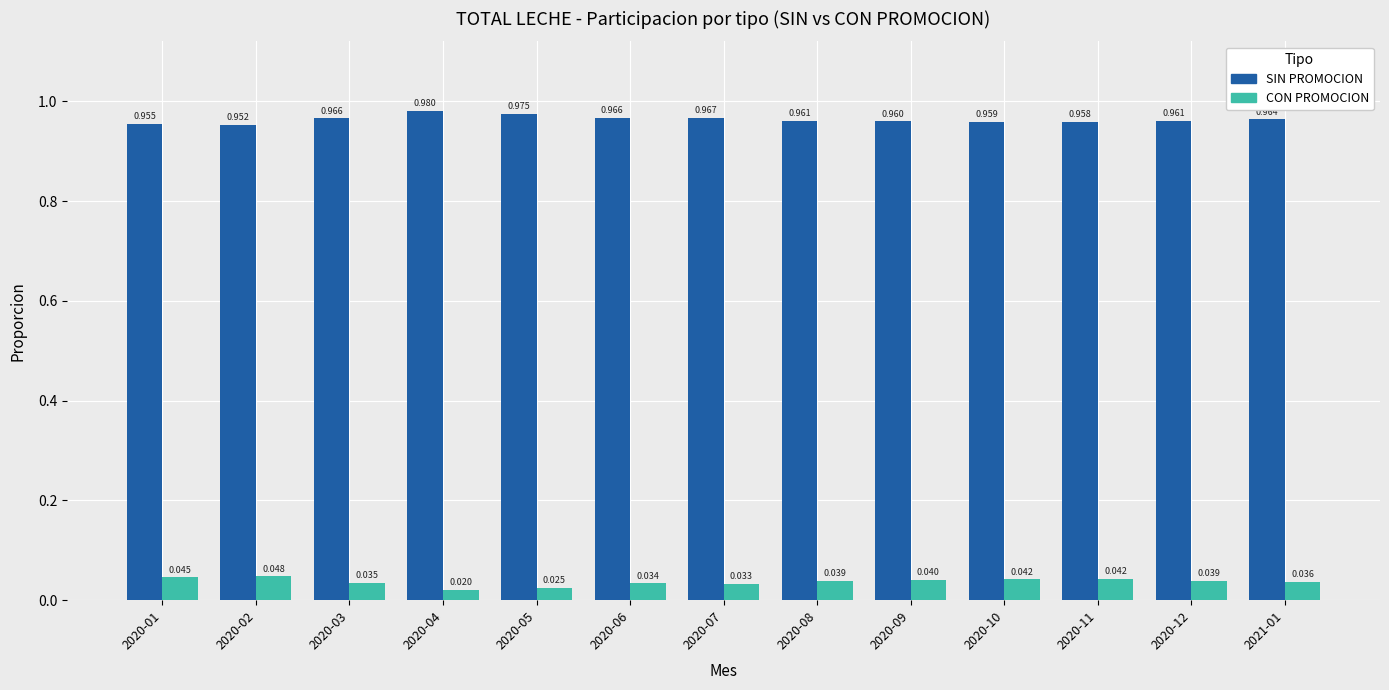

Rank the series by their average value, from lowest to highest.

CON PROMOCION, SIN PROMOCION